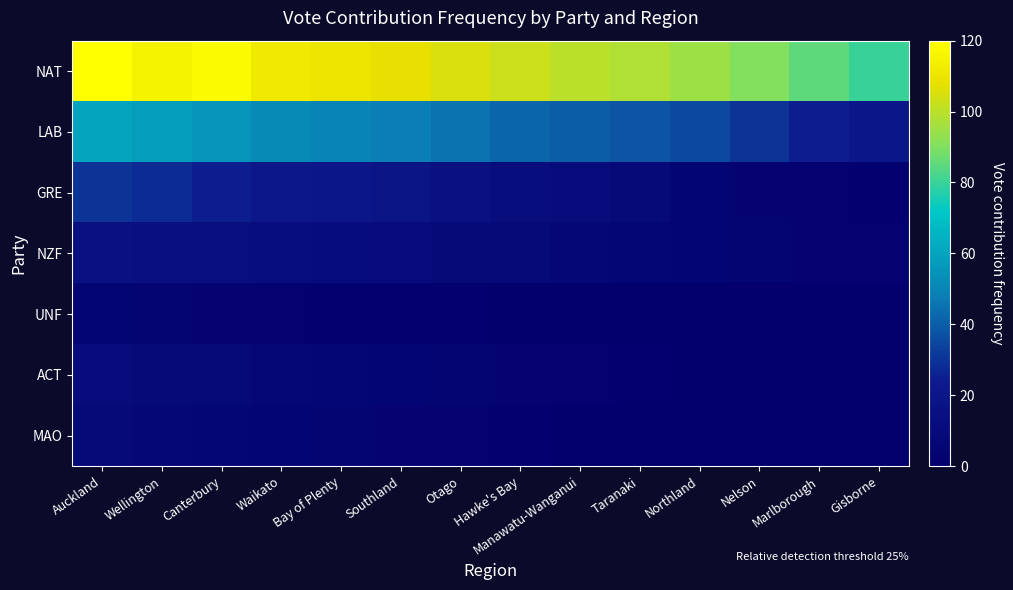

Between Southland and Taranaki, which is larger?

Southland